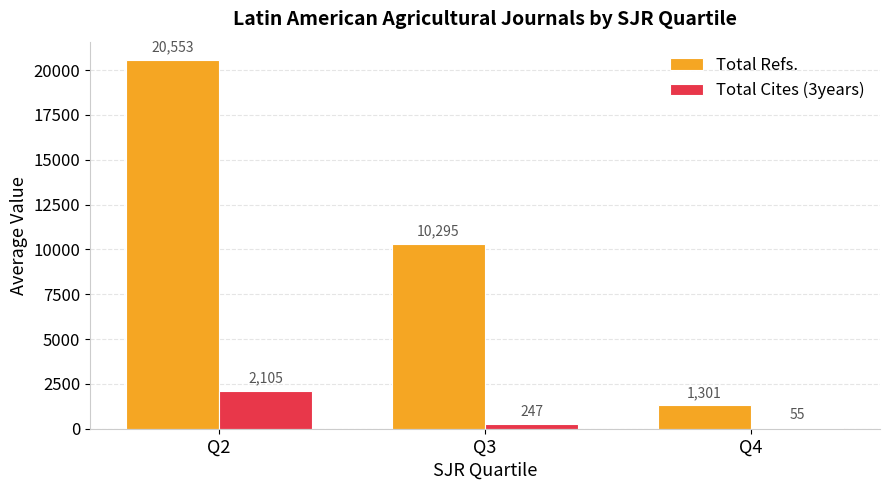

What is the sum of the Total Refs. values at Q2 and Q4?

21854.0